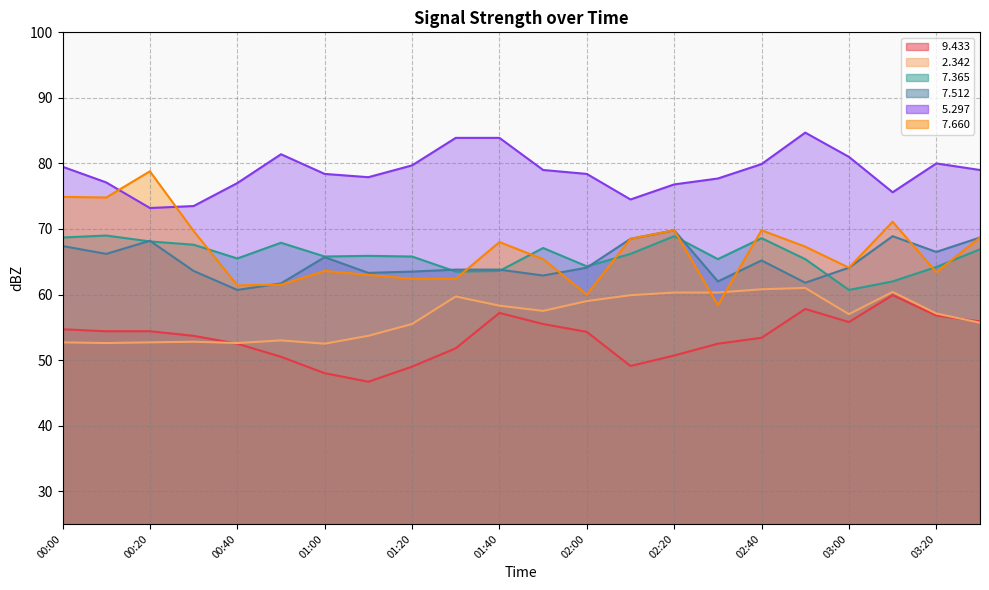

Is the value of   7.365 at 00:20 greater than the value of   7.512 at 01:50?

Yes